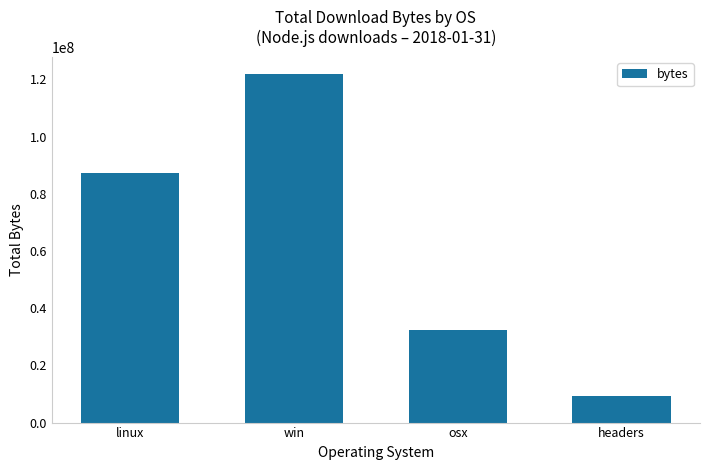

Reading left to right, list all the values displayed in this chart.

linux=87435417	win=121821437	osx=32205475	headers=9253406